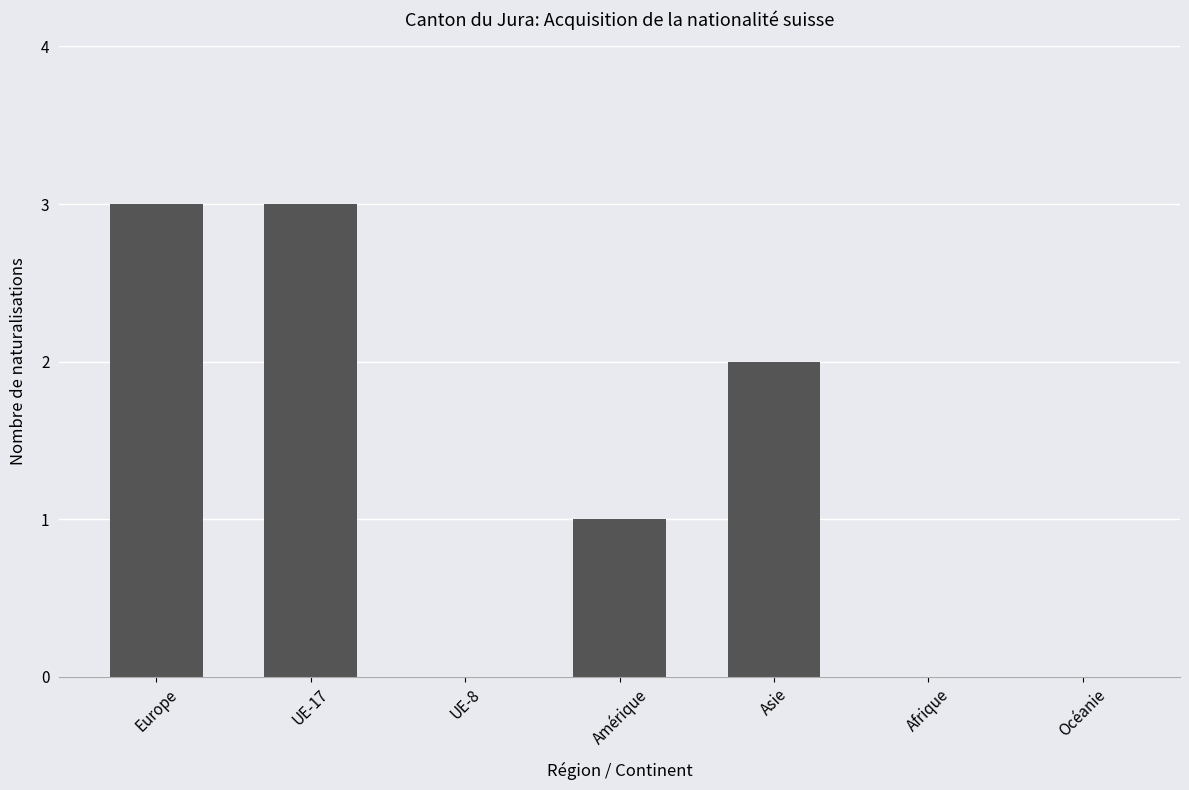

Is it true that the value at Amérique is 1?

True